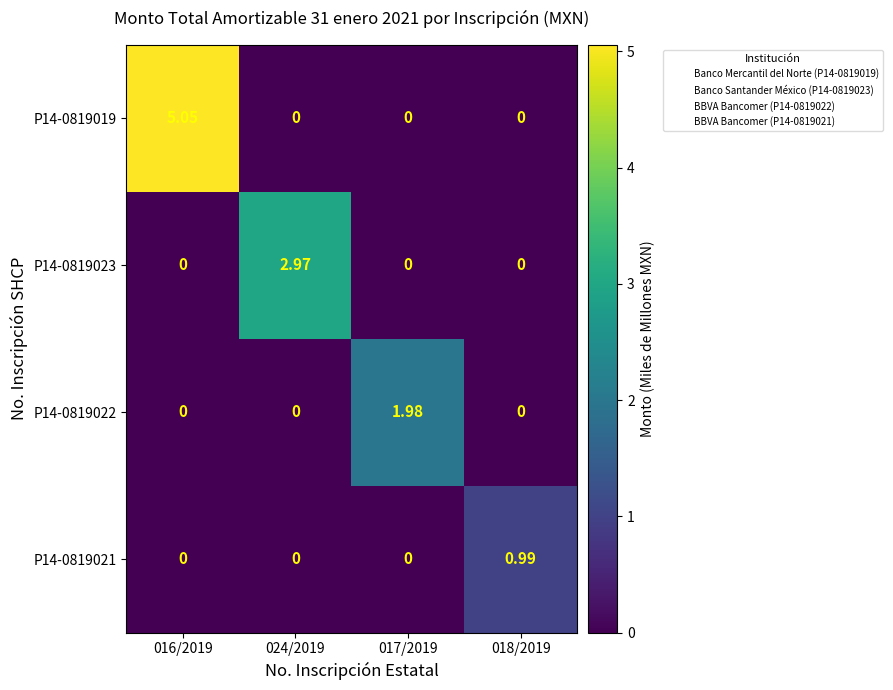

Is the value of P14-0819021 at 016/2019 greater than the value of P14-0819023 at 024/2019?

No